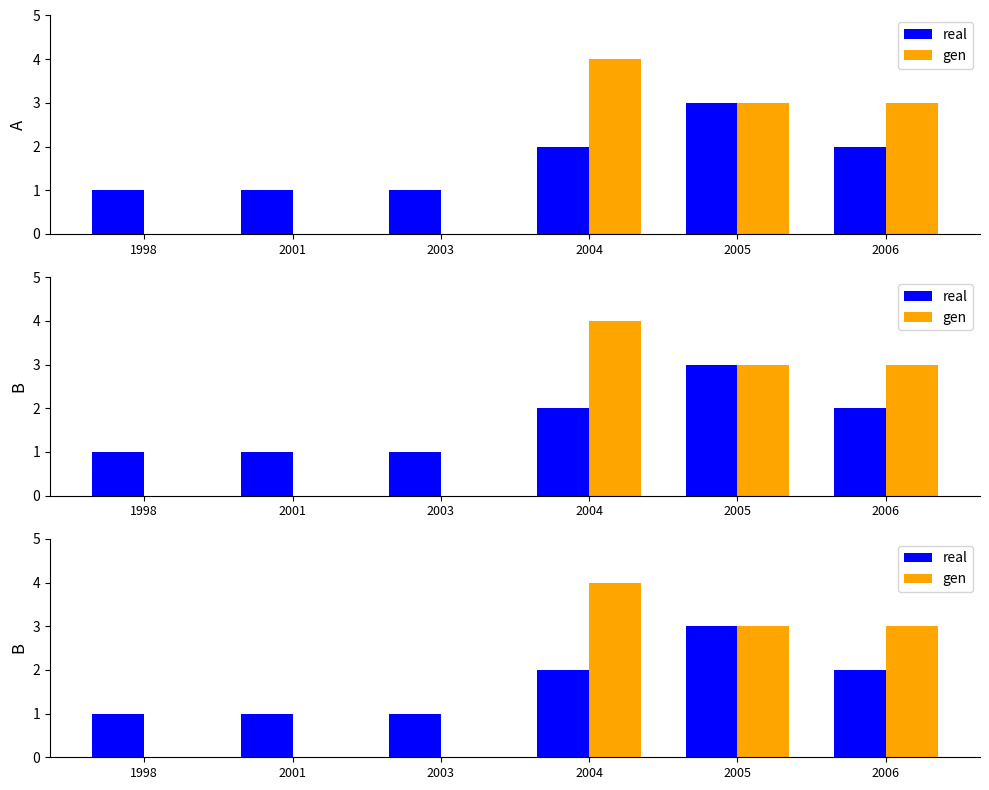

What is the value of the real bar at the 1st from the left?

1